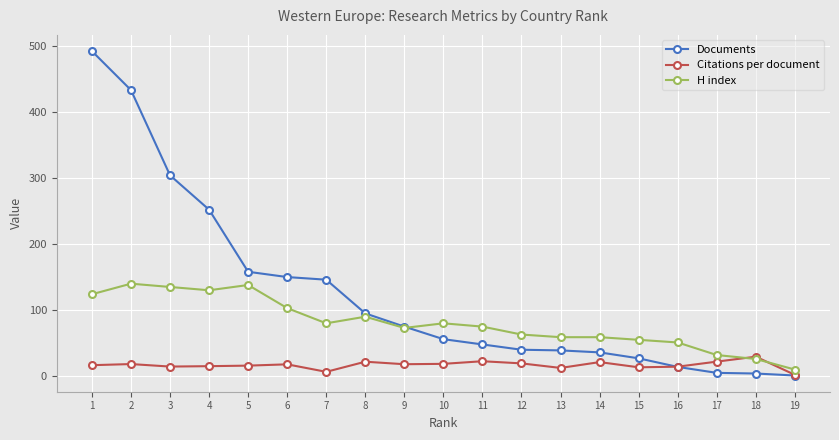

The H index series shows 103.0 at 6. True or false?

True